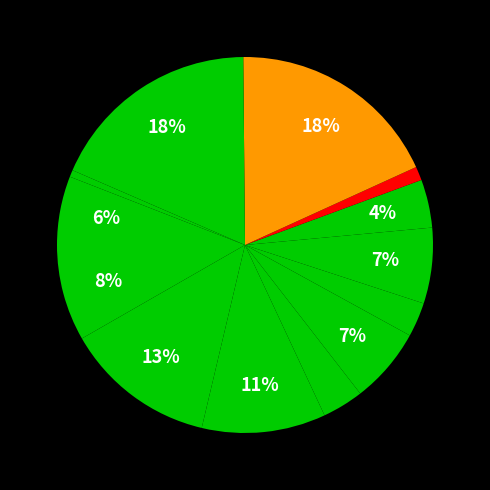

How many slices are in this pie chart?

13